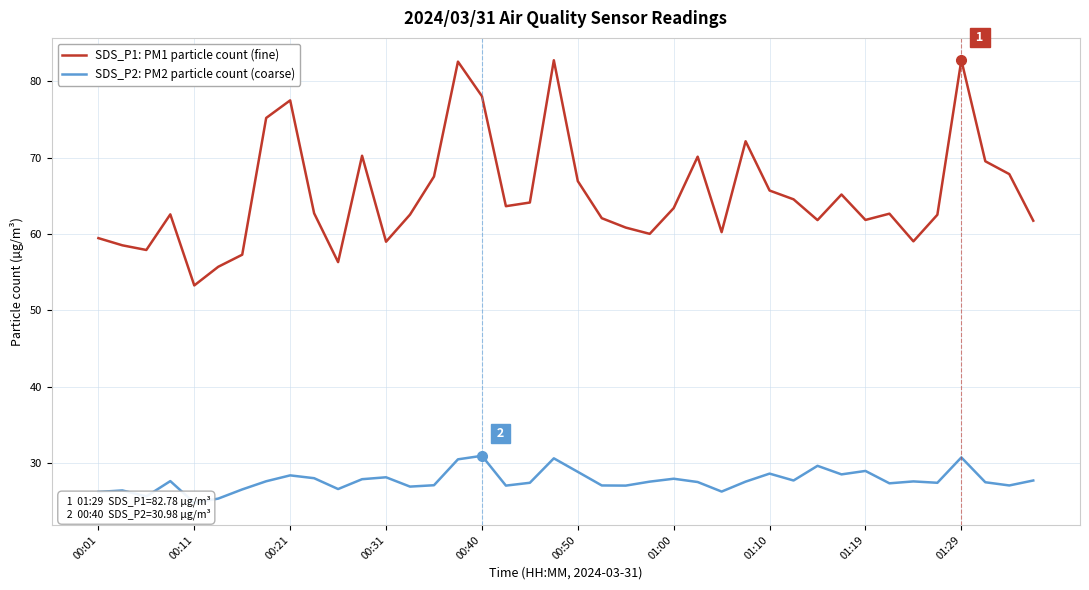

What is the difference between the highest and lowest values at 29?

36.8